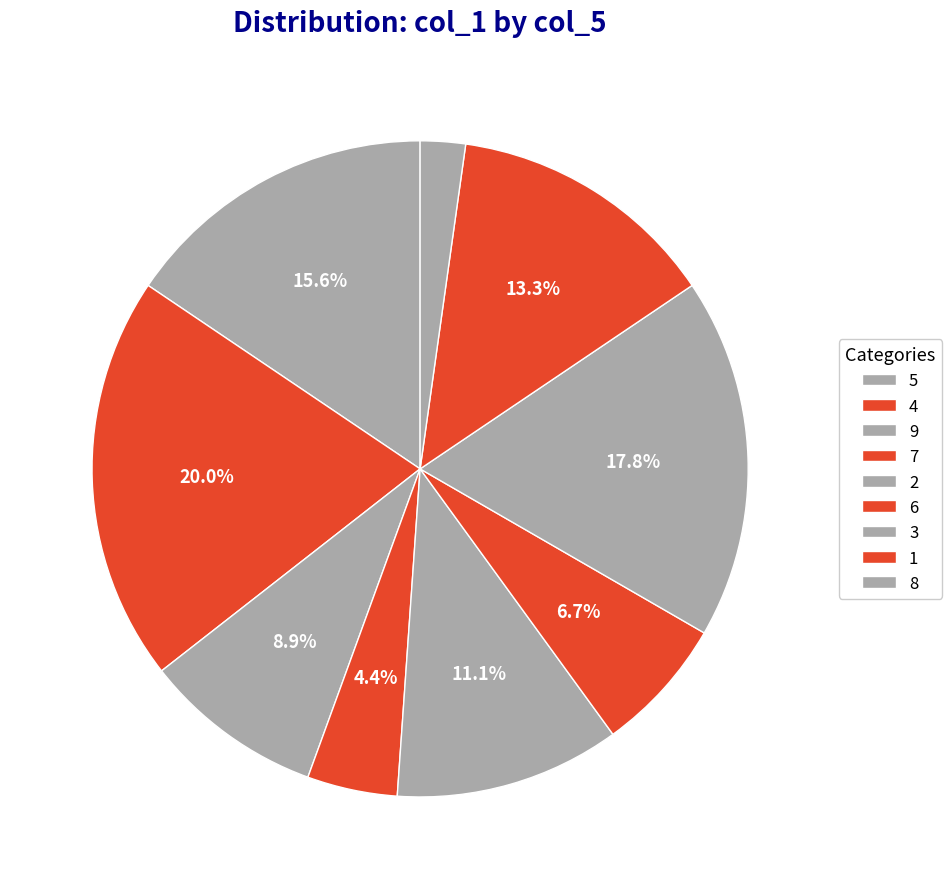

How many segments does this pie chart have?

9